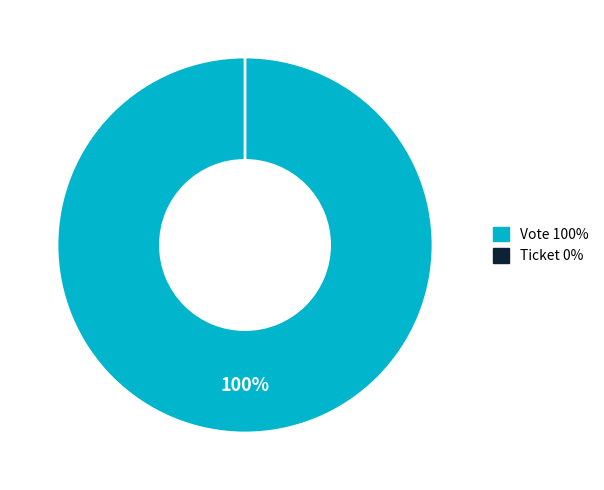

How many slices are in this pie chart?

2